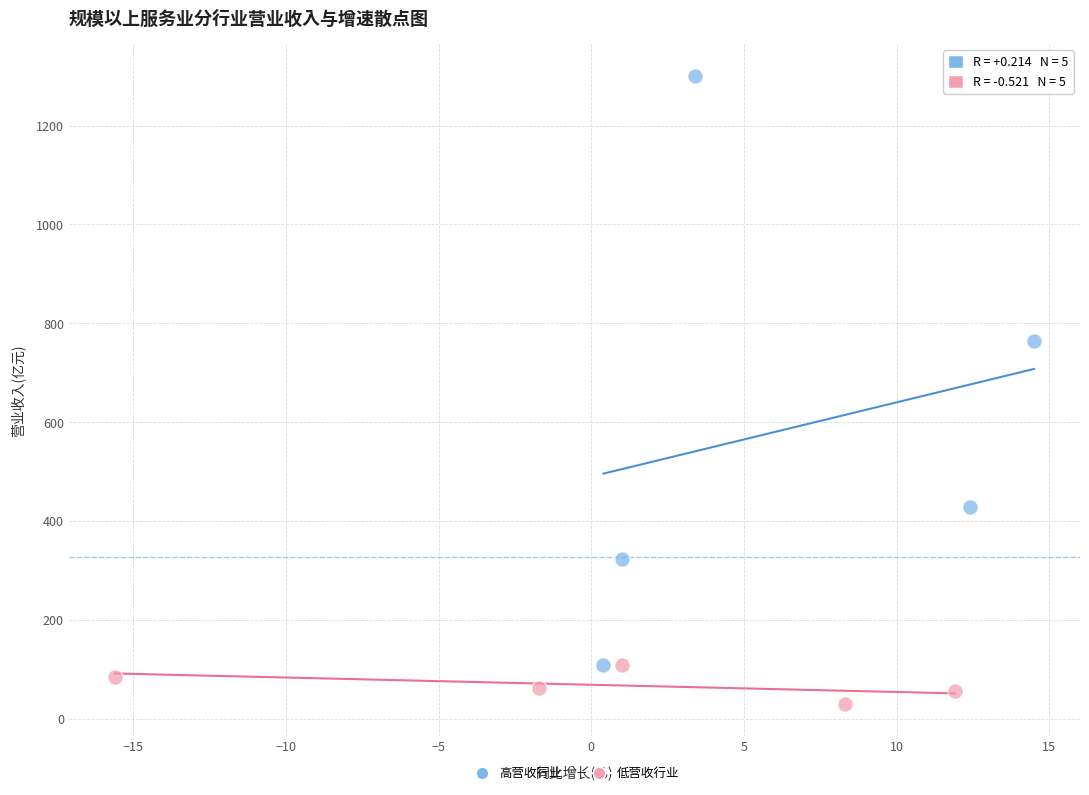

Which series contains the lowest Y value?

低营收行业